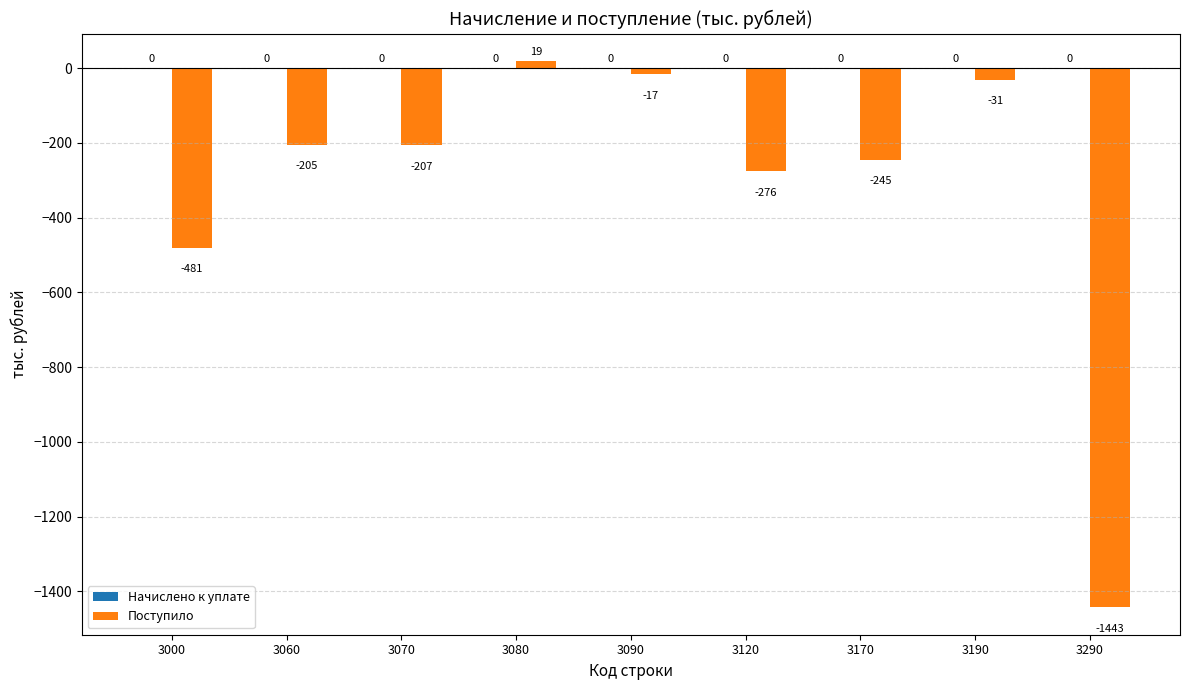

The chart shows a value of -276 at 3120. True or false?

True